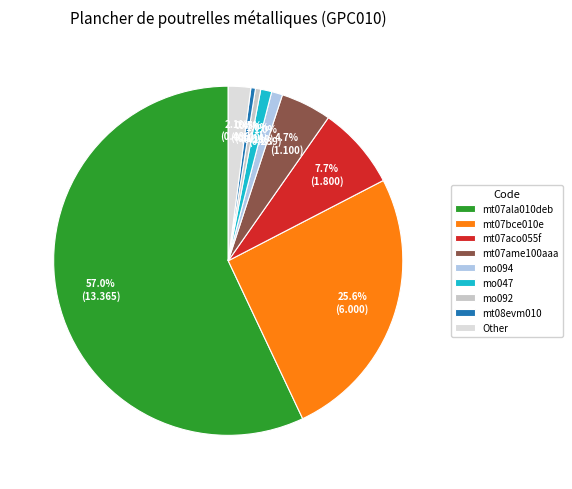

To the nearest percent, what is the difference between the largest and smallest slice percentages?

57%